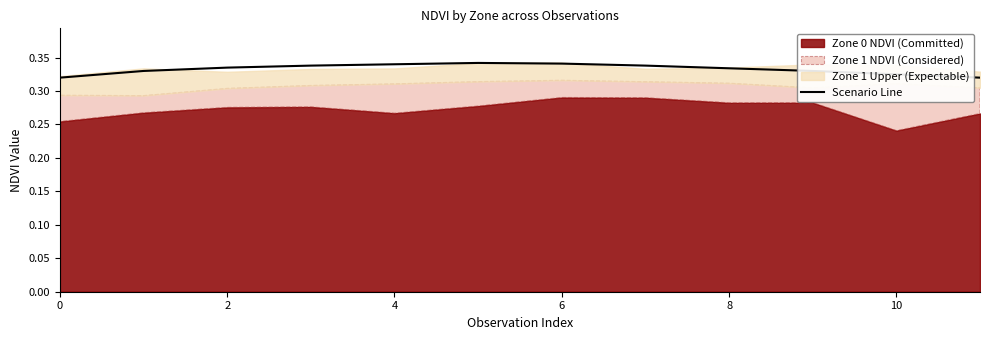

The value of Scenario Line at 0 is 0.4. True or false?

False